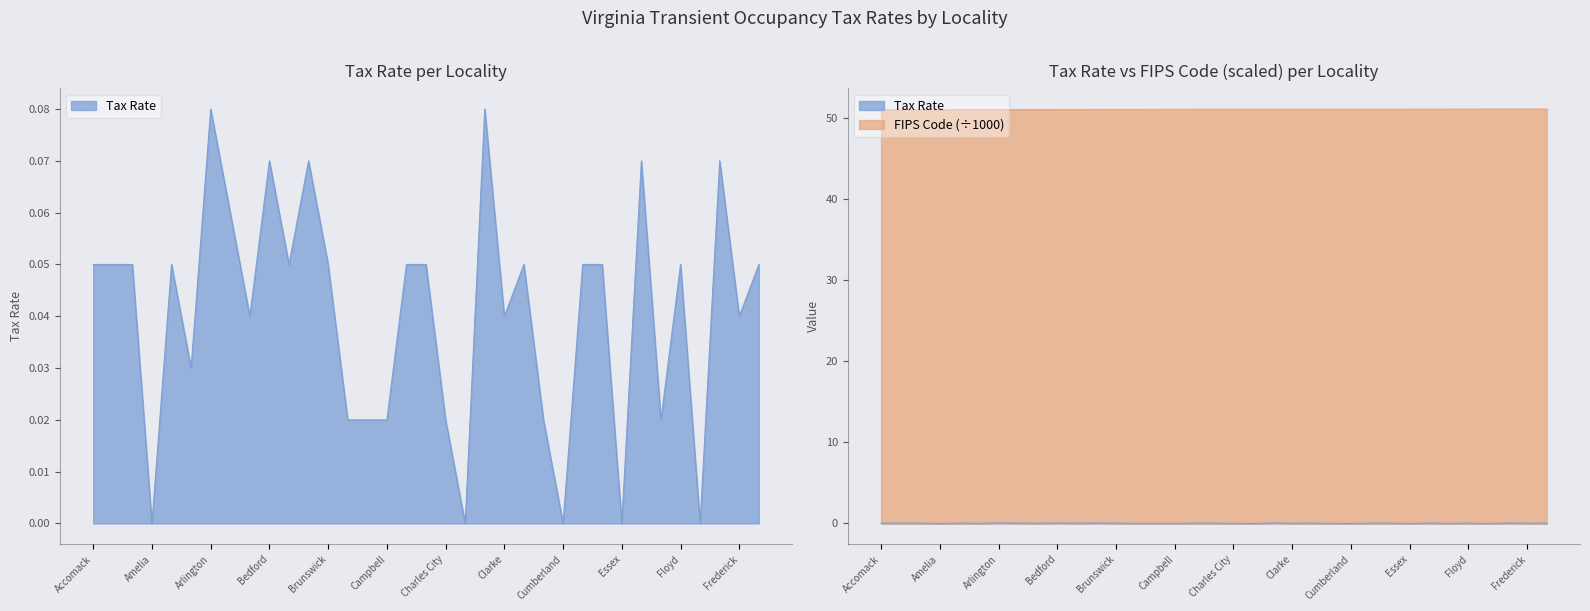

What is the difference between the maximum and minimum values in the FIPS Code (scaled) series?

0.1